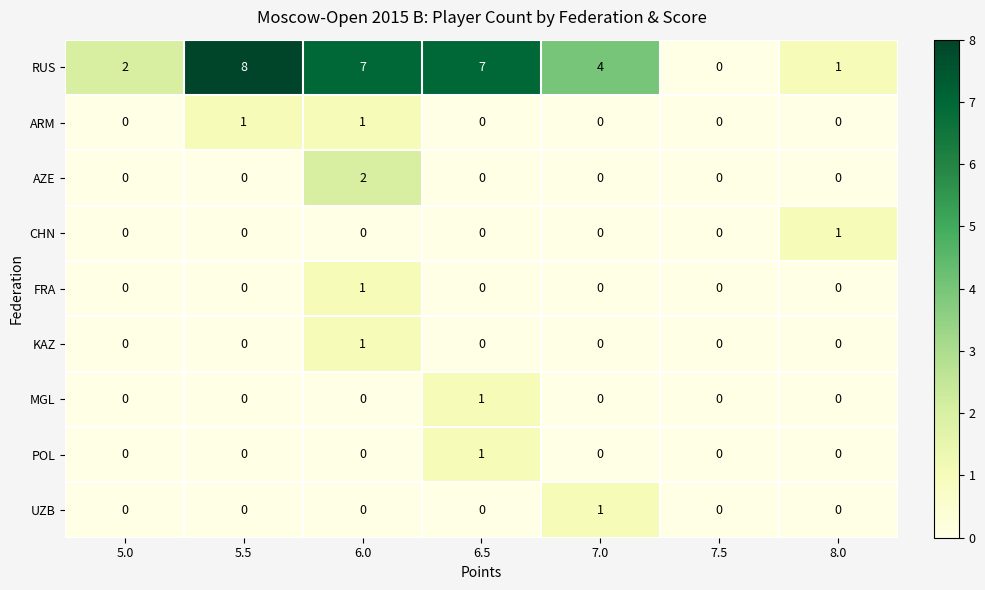

Which category has the highest value across all series?

5.5